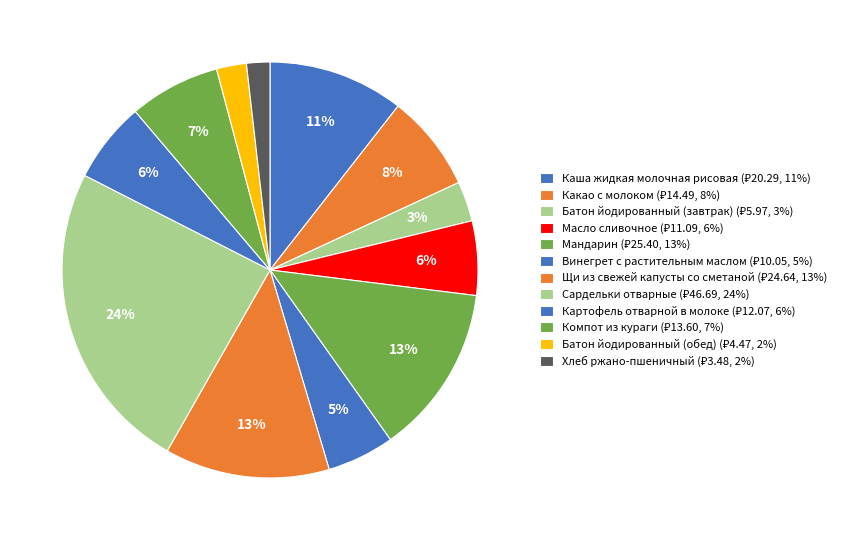

Count the number of slices in the pie.

12